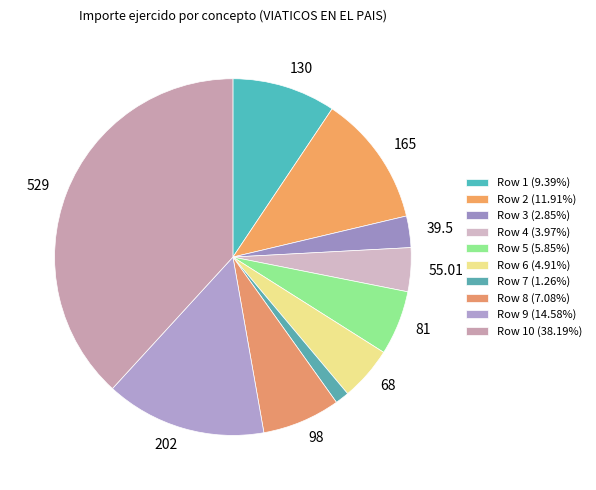

What is the largest slice in the pie chart?

Row 10